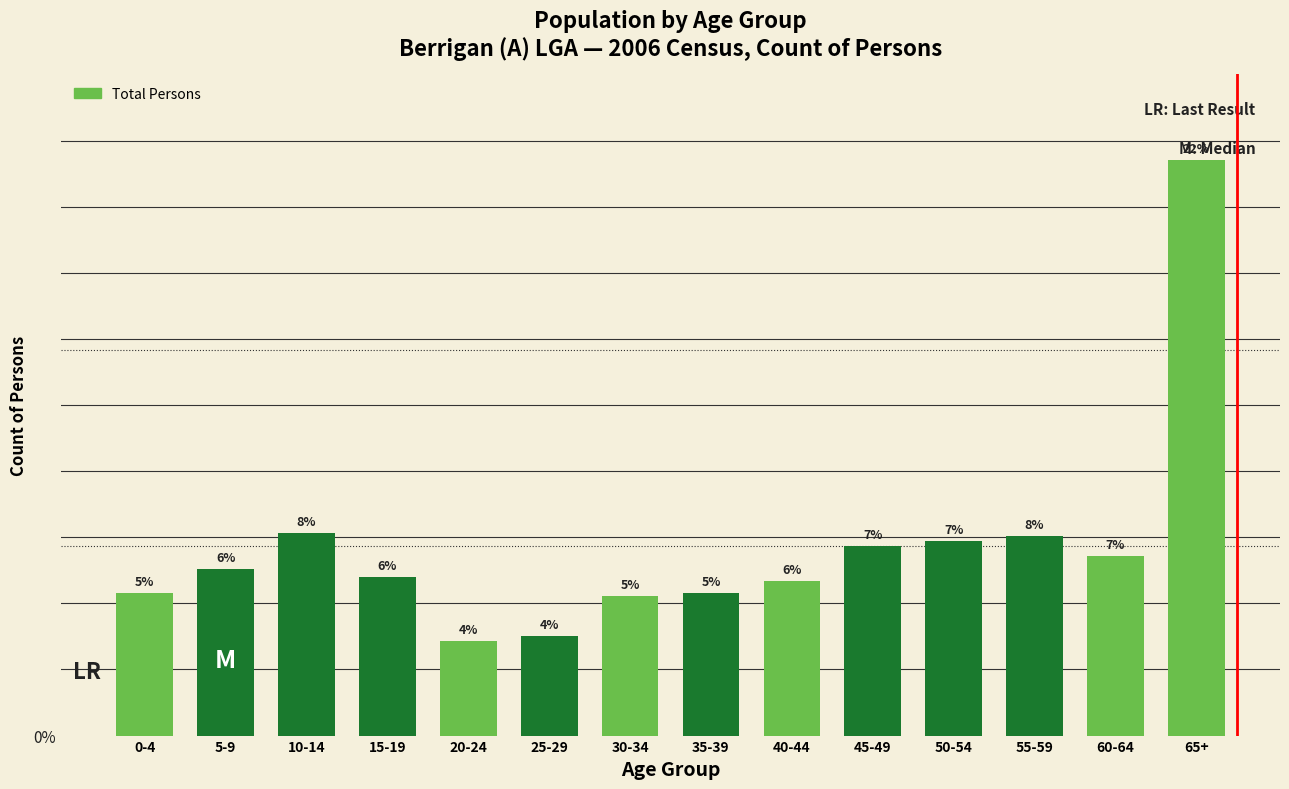

How many bars are there in total?

14